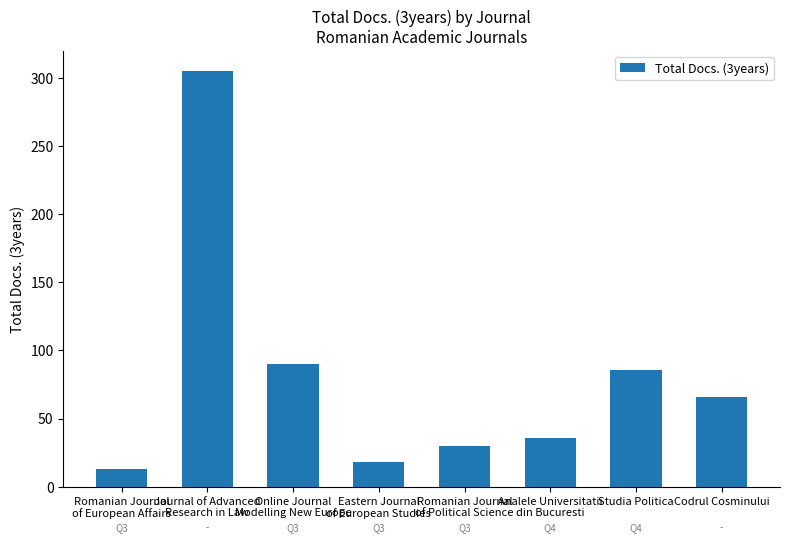

Is it true that the value at Eastern Journal
of European Studies is 18?

True